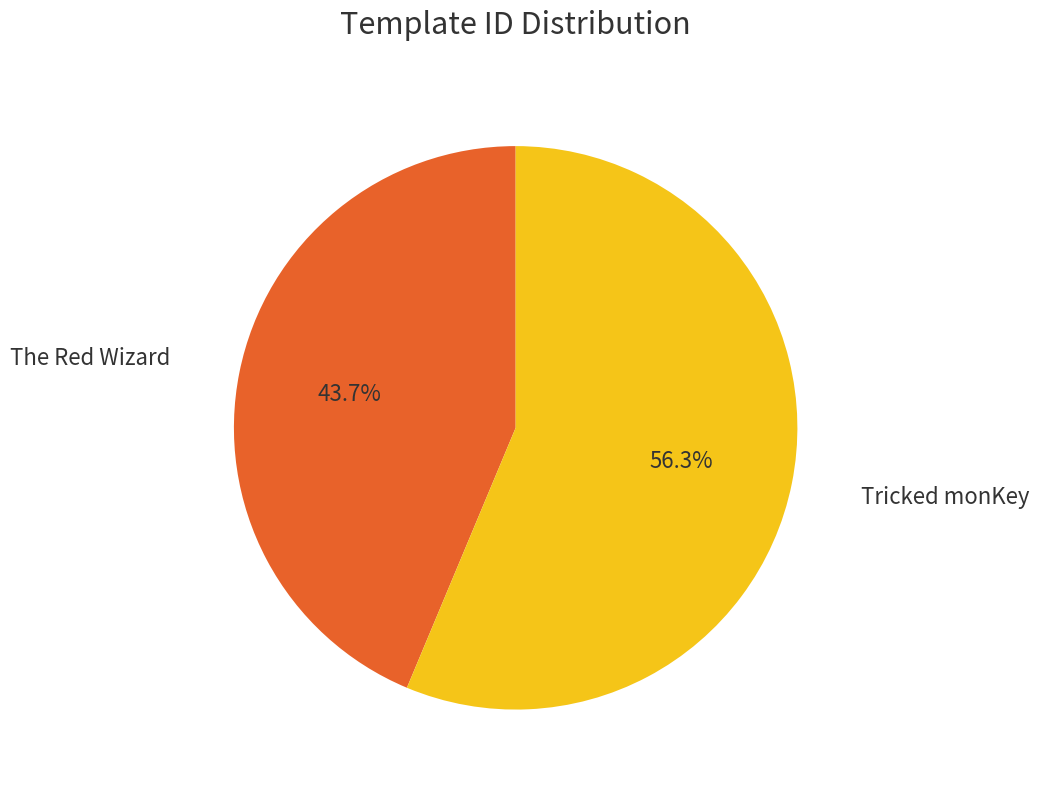

Approximately how many times larger is the value at Tricked monKey compared to The Red Wizard?

1.3